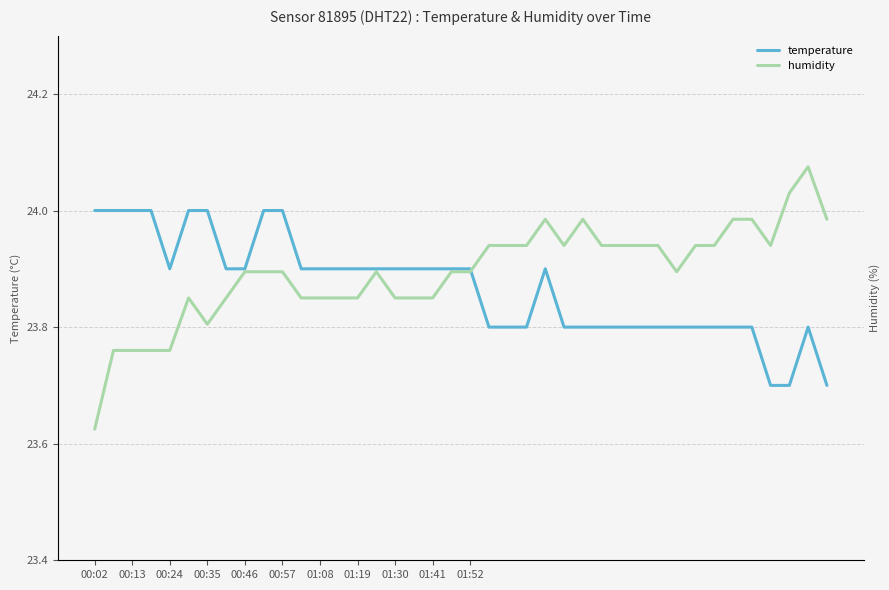

What is the maximum value for temperature?

24.0